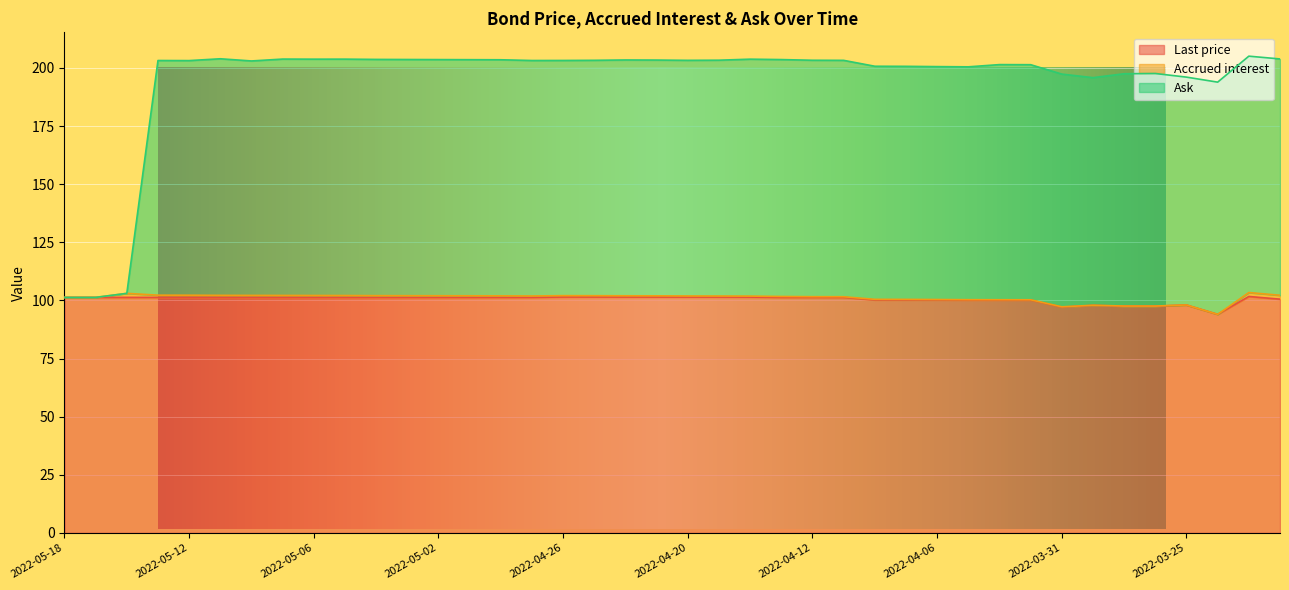

At which label does Last price reach its minimum?

2022-03-24